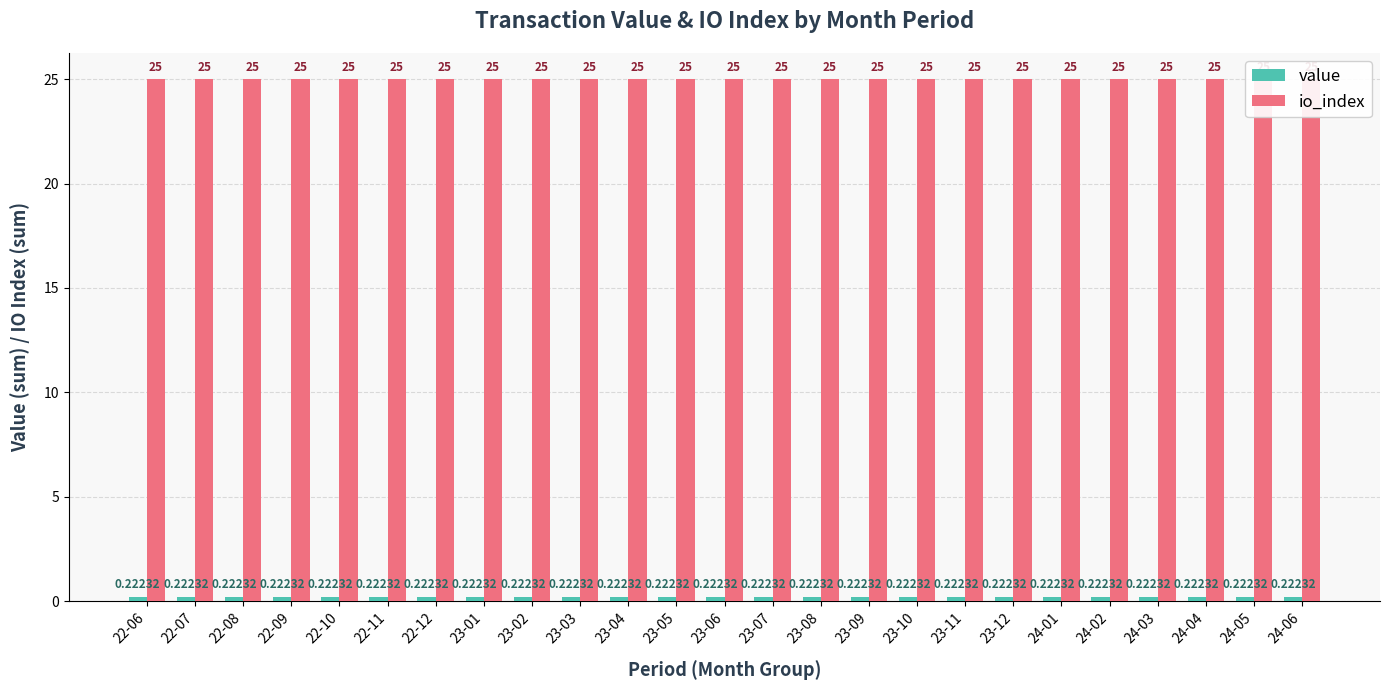

How many distinct data groups are displayed?

2